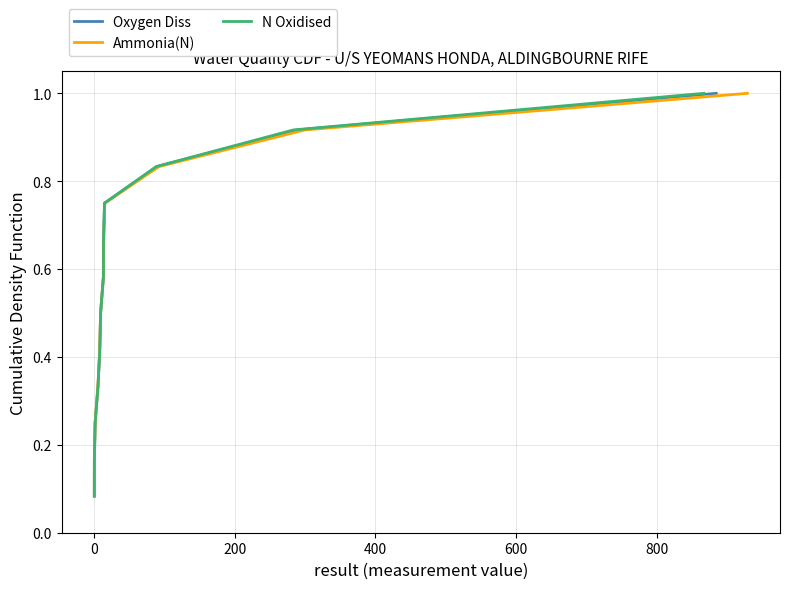

What is the difference between the maximum and minimum values in the Ammonia(N) series?

0.9